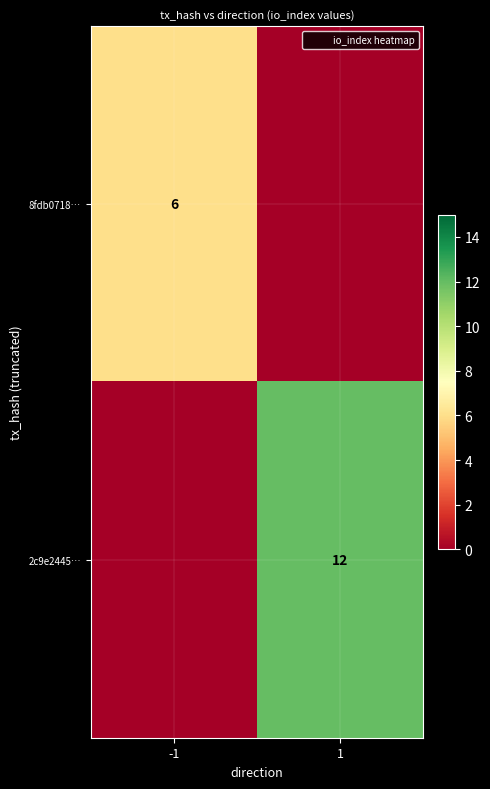

True or false: 2c9e2445… has a value of 5 at 1.

False